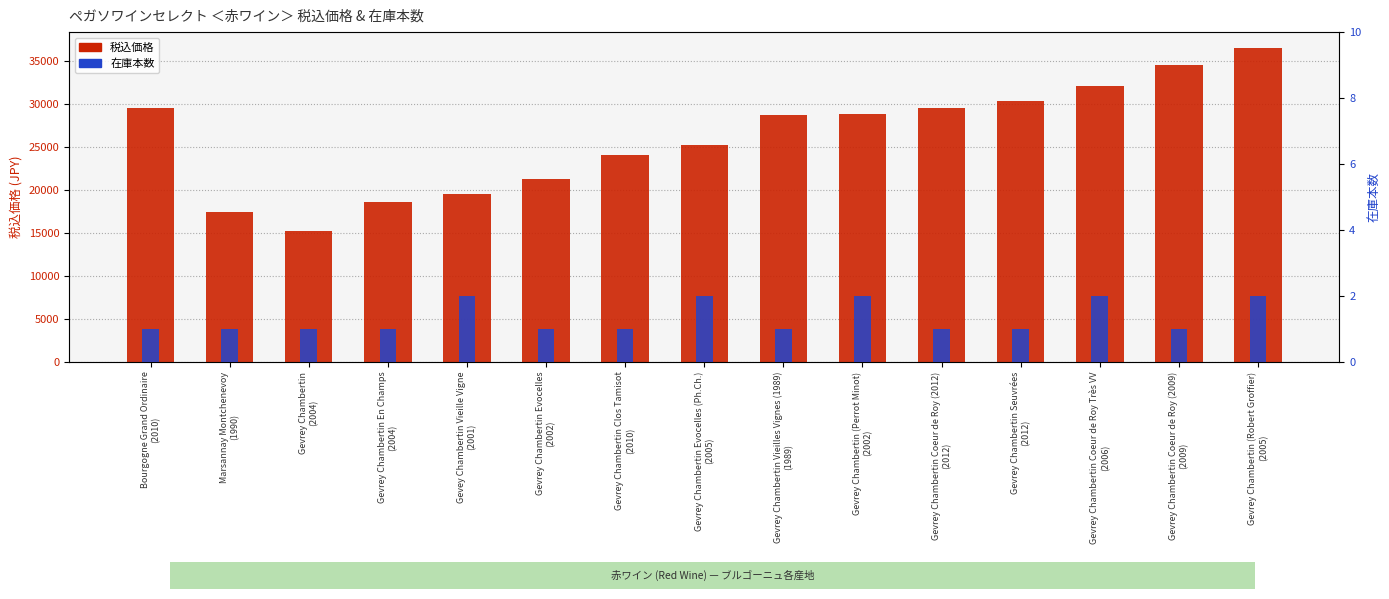

What is the difference between the highest and lowest values at Bourgogne Grand Ordinaire
(2010)?

29479